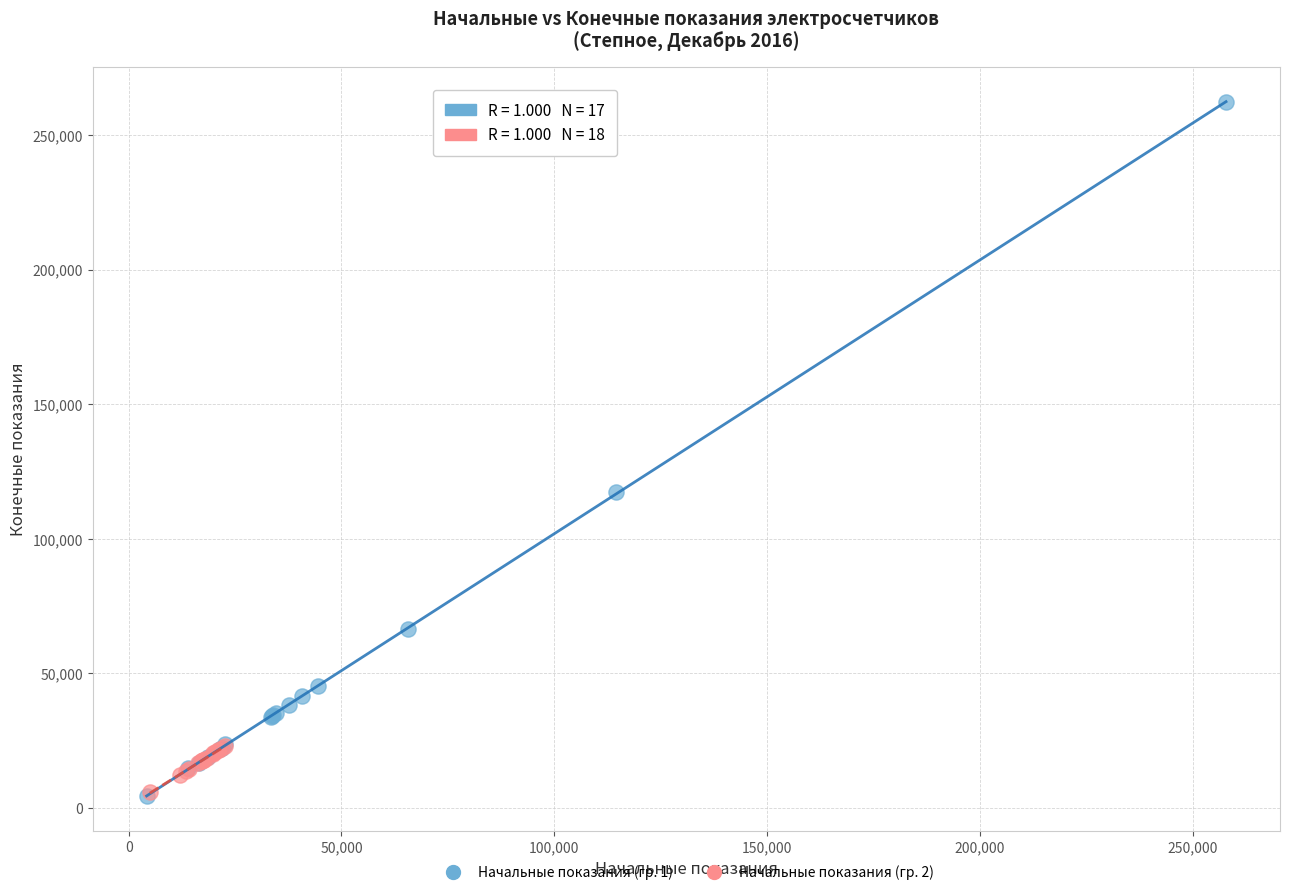

What are all the series names shown in the legend?

Начальные показания (гр. 1), Начальные показания (гр. 2)